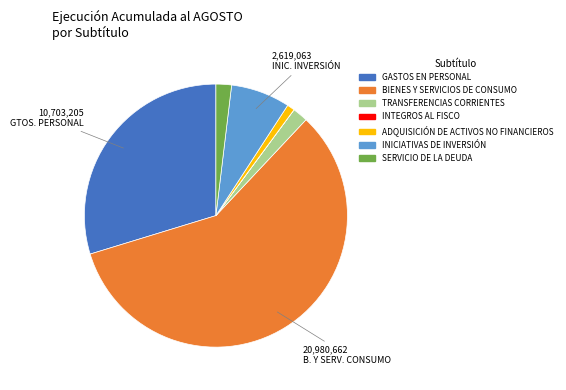

Is it true that ADQUISICIÓN DE ACTIVOS NO FINANCIEROS is 1% of the pie?

True